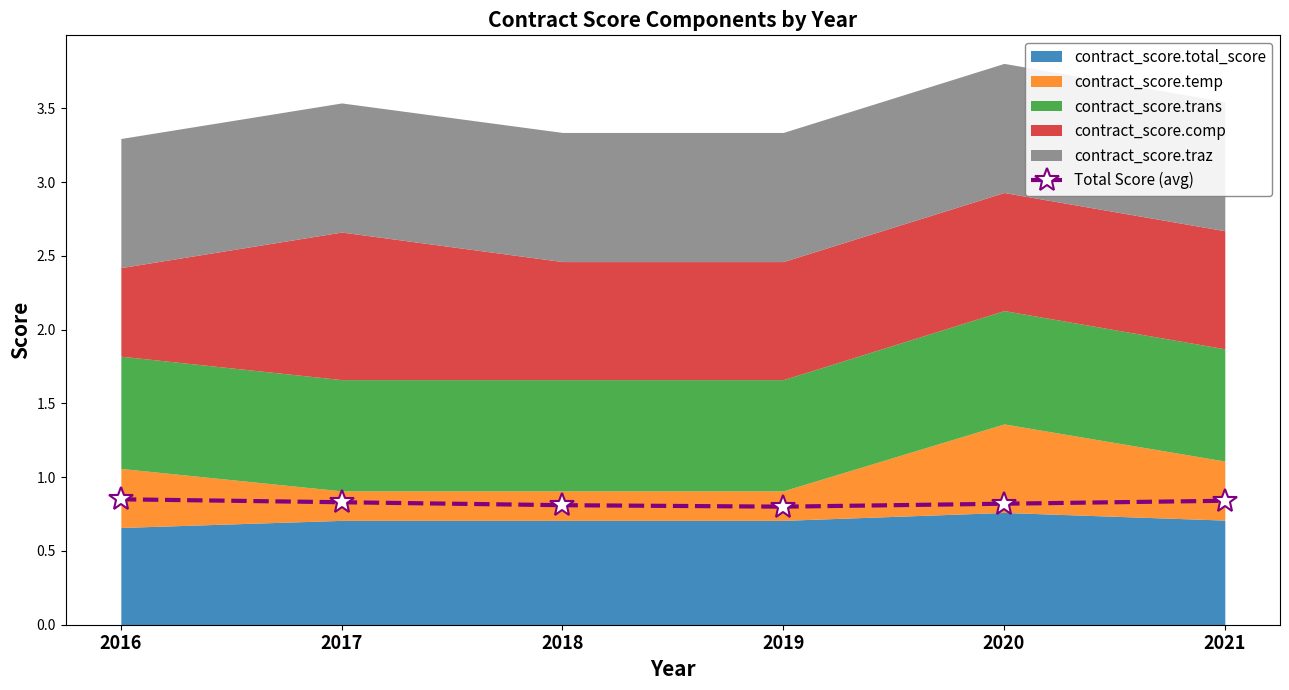

Is it true that the value at 2018 is 0.5?

False